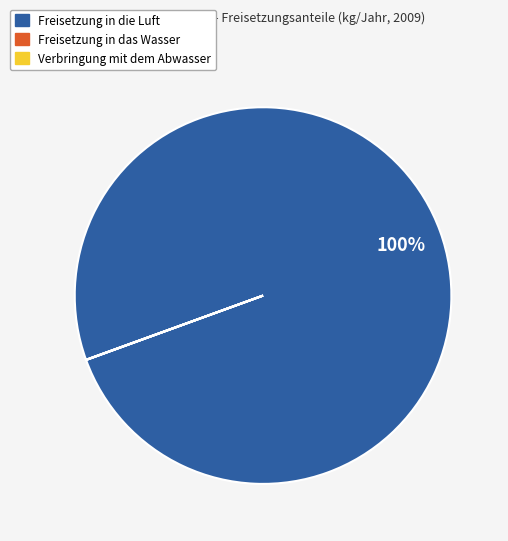

What is the majority slice?

Freisetzung in die Luft